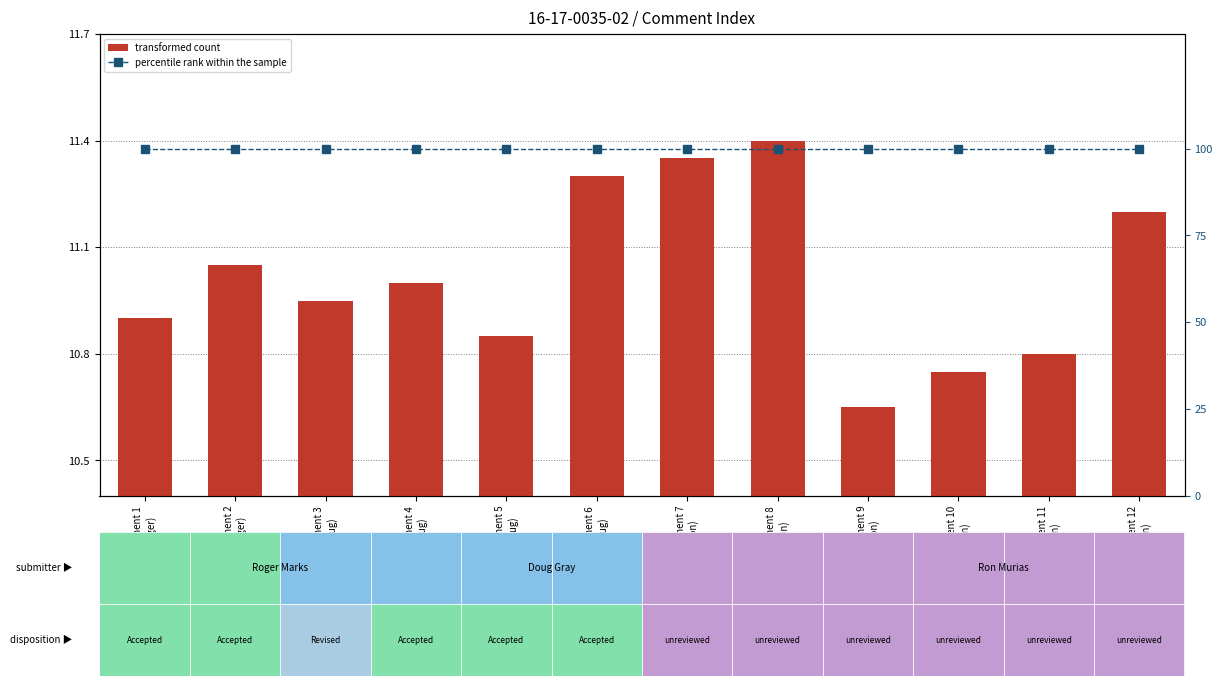

At how many categories does at least one series exceed 97?

12